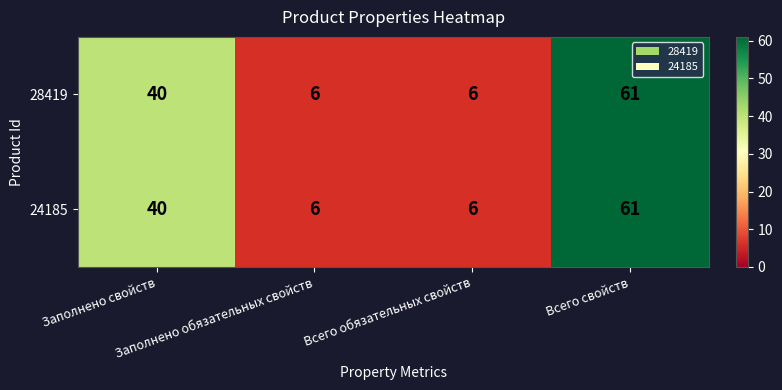

How many 24185 values are between 6 and 61?

4